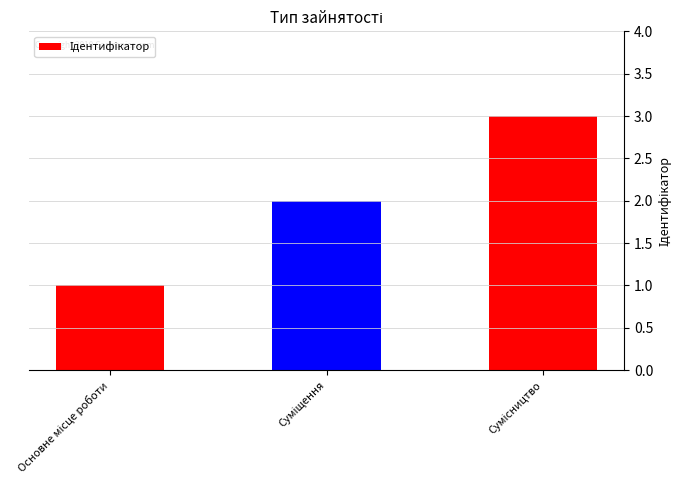

What is the greatest value displayed?

3